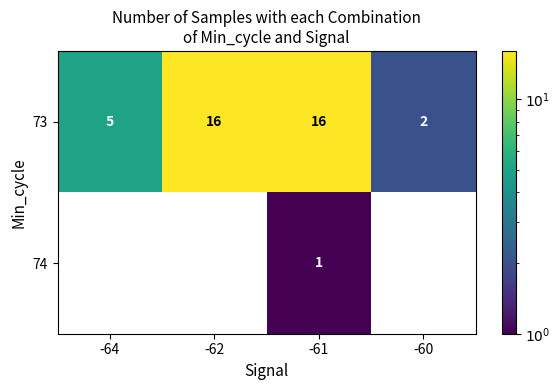

The value of 73 at -64 is 3.2. True or false?

False